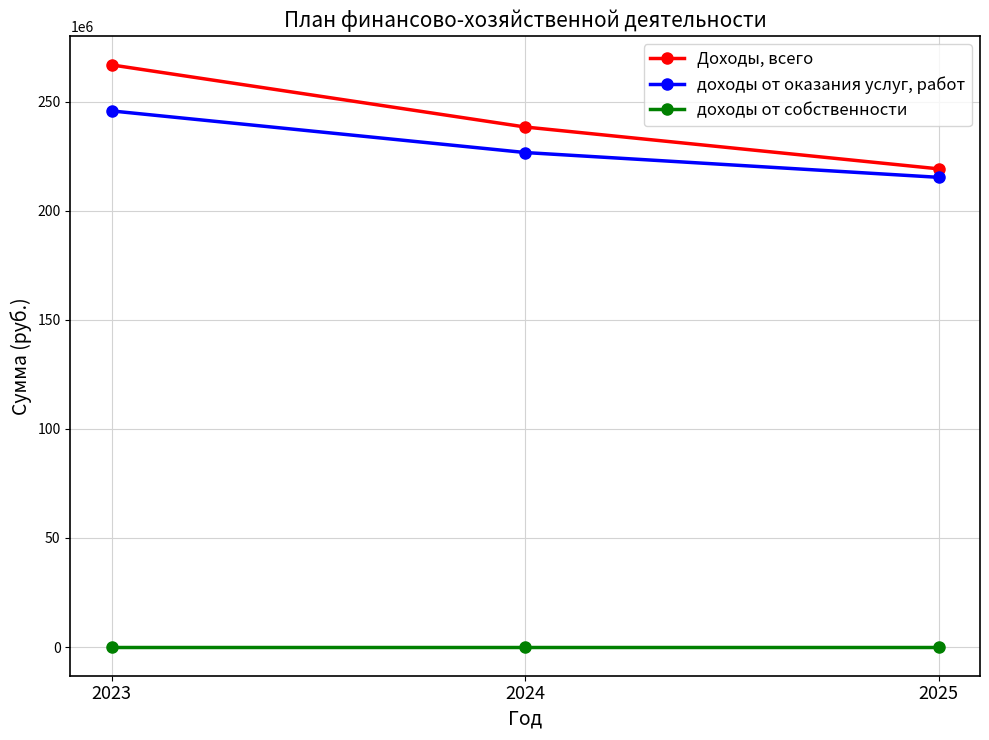

At which label does Доходы, всего reach its minimum?

2025